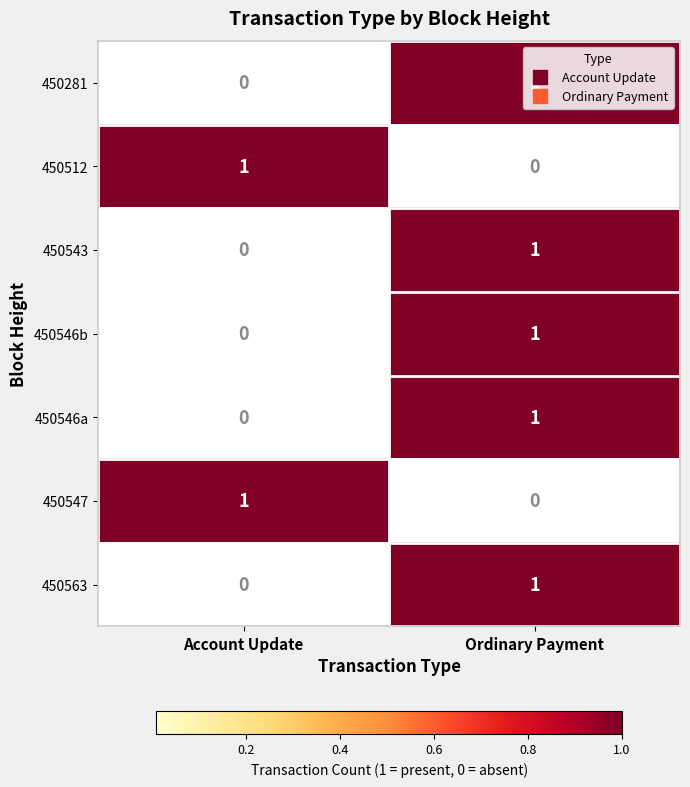

At which label does 450546a reach its minimum?

Account Update